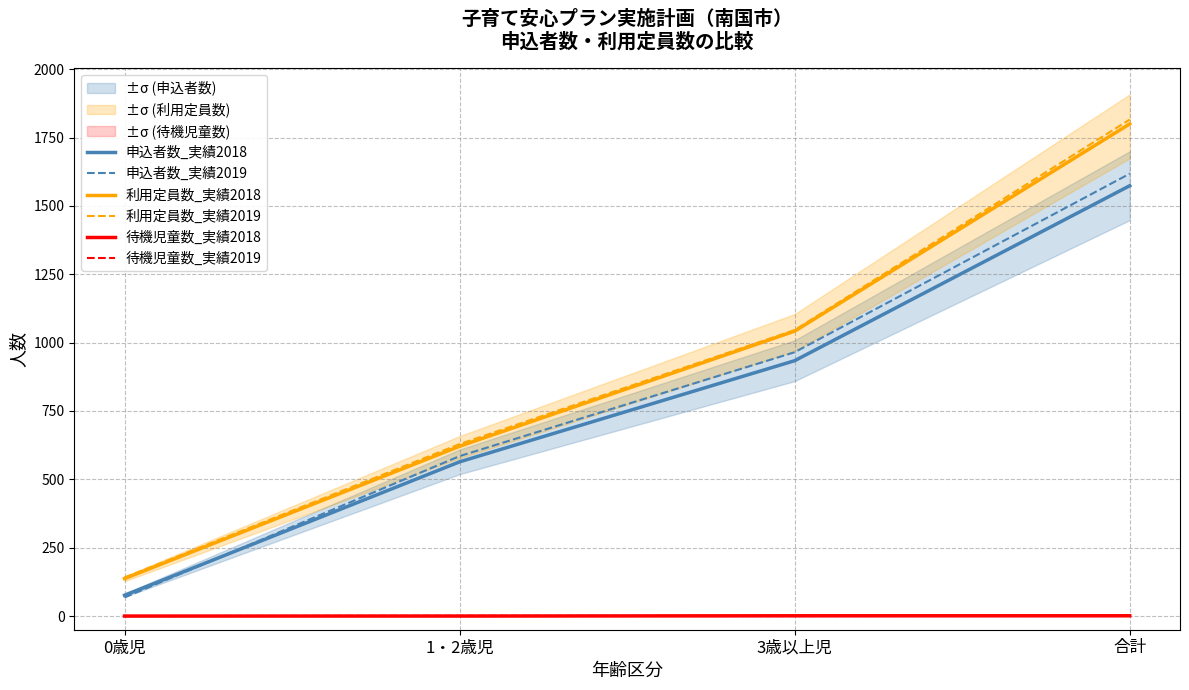

Between 0歳児 and 合計, which series saw the biggest shift?

利用定員数_実績2019